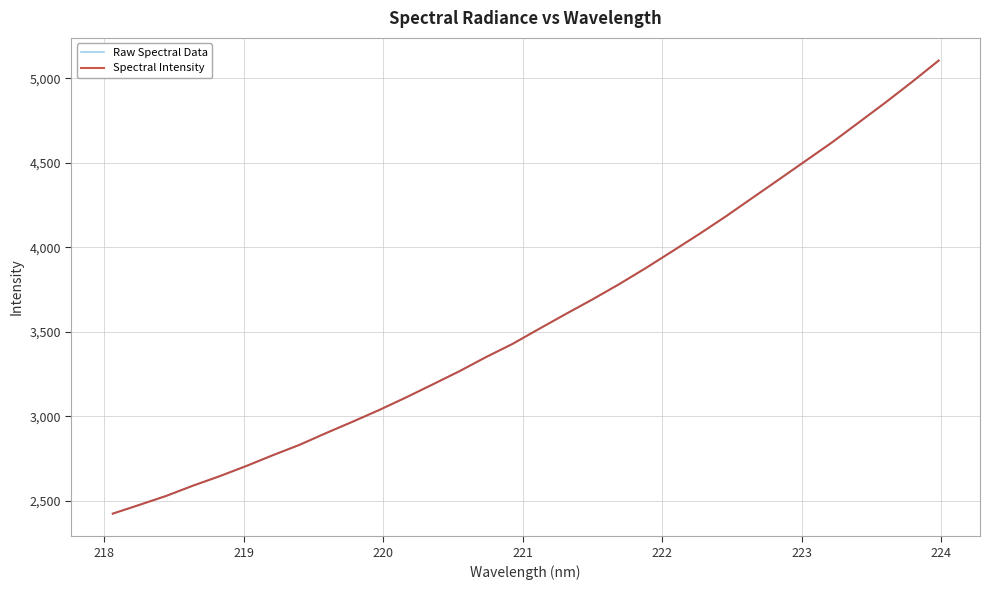

Is this an area chart (filled region under the line)?

No